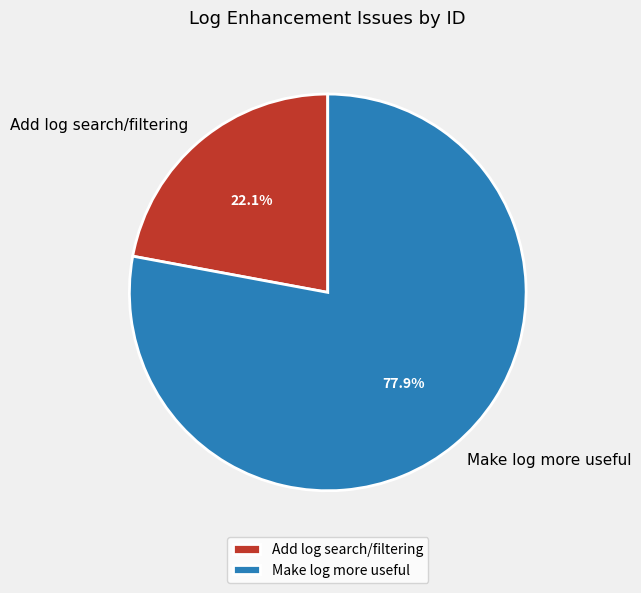

Is the sum of Add log search/filtering and Make log more useful greater than half?

Yes